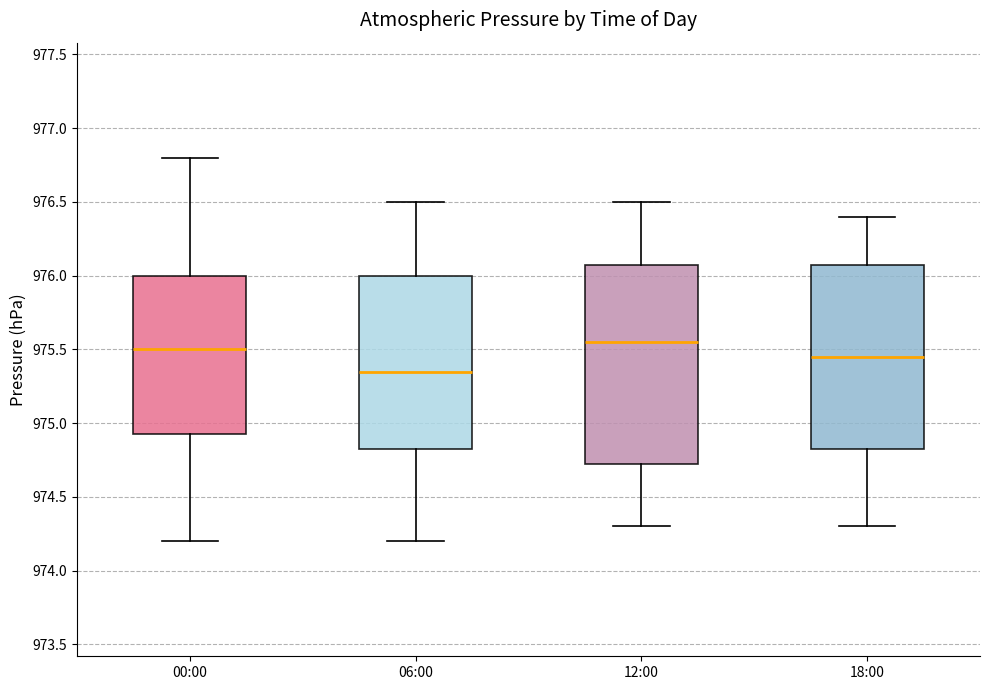

Reading left to right, transcribe this box plot: for each box, give where its median line is, the range the box spans, and where its two whiskers end, as read against the y-axis. The values are not printed on the chart, so give them approximately, as read against the axis.

00:00: median 975.50, box 974.95 to 976.00, whiskers 974.20 to 976.80
06:00: median 975.35, box 974.85 to 976.00, whiskers 974.20 to 976.50
12:00: median 975.55, box 974.75 to 976.10, whiskers 974.30 to 976.50
18:00: median 975.45, box 974.85 to 976.10, whiskers 974.30 to 976.40